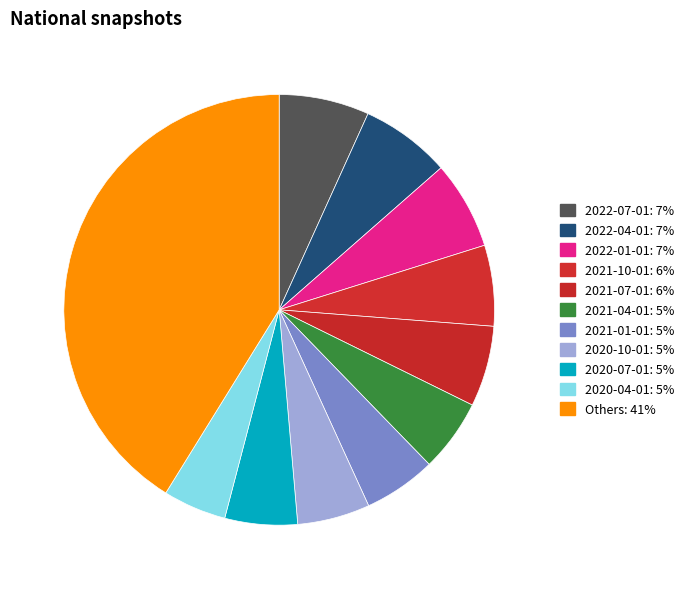

Count the number of slices in the pie.

11